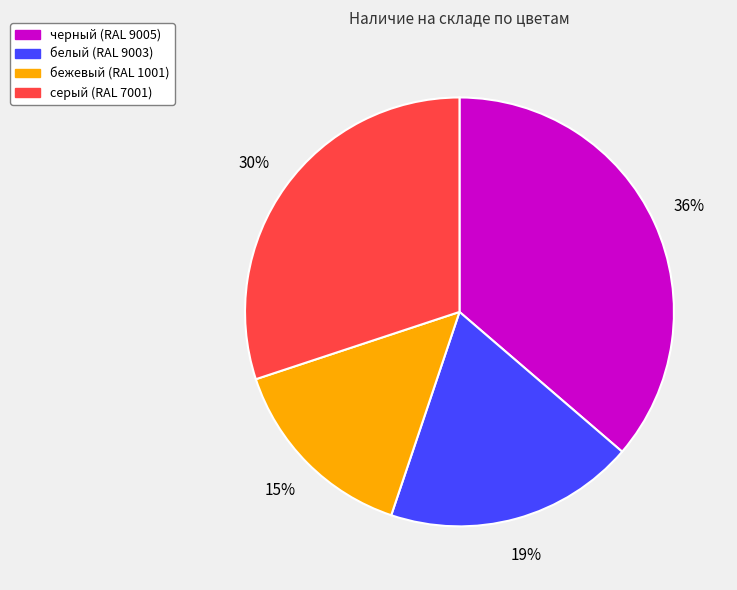

True or false: белый (RAL 9003) accounts for 6% of the total.

False